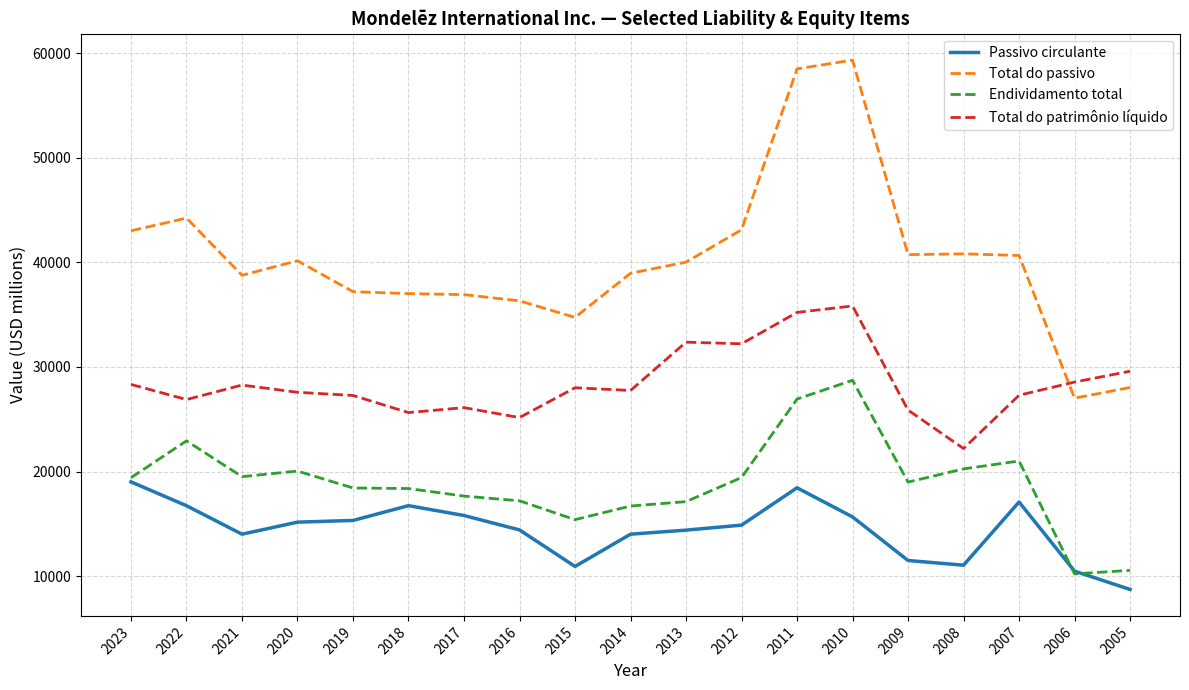

Which series has the widest spread of values?

Total do passivo